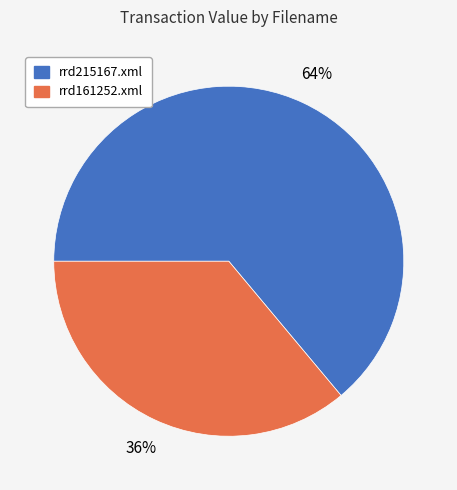

Rank the categories by value from highest to lowest.

rrd215167.xml, rrd161252.xml